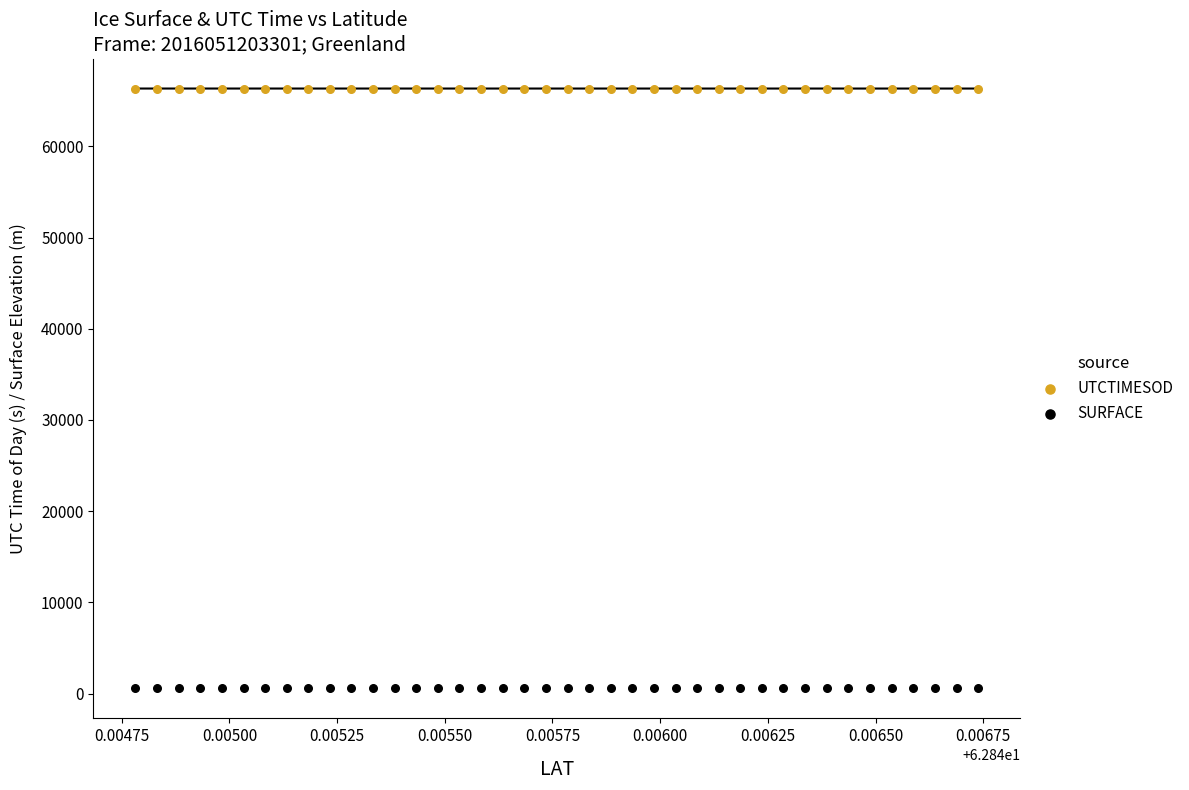

Which series contains the lowest Y value?

SURFACE